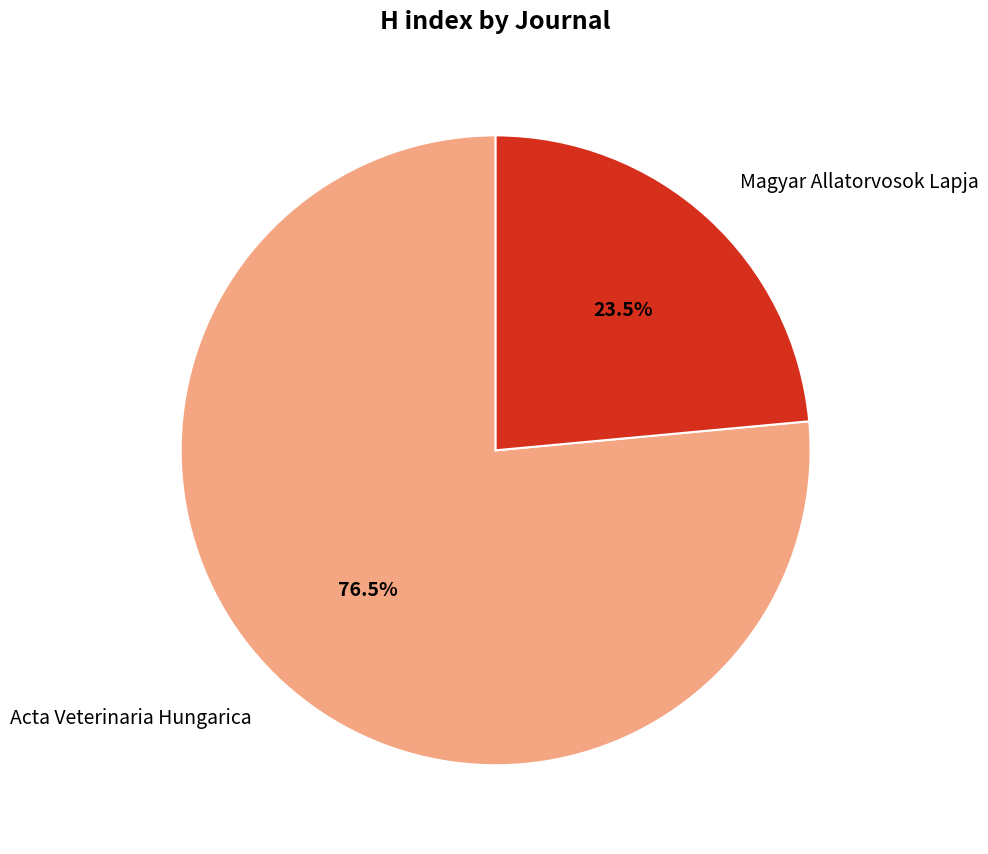

What percentage is NOT represented by Acta Veterinaria Hungarica?

23.5%